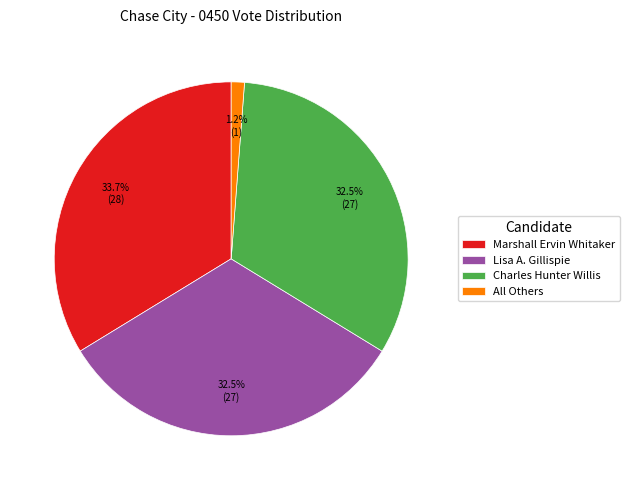

To the nearest percent, what is the difference between the largest and smallest slice percentages?

33%